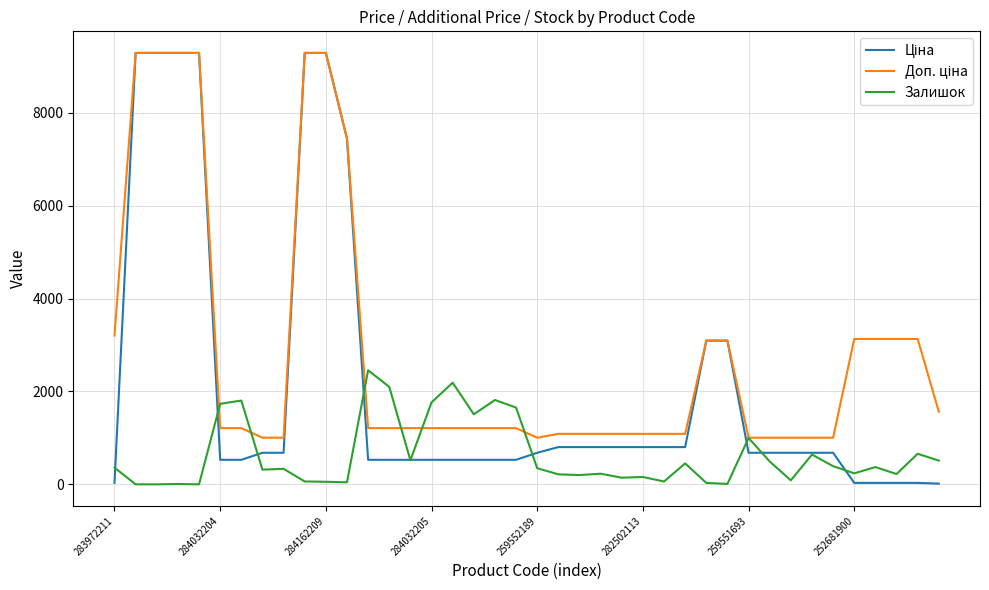

What is the maximum value shown in the chart?

9290.5